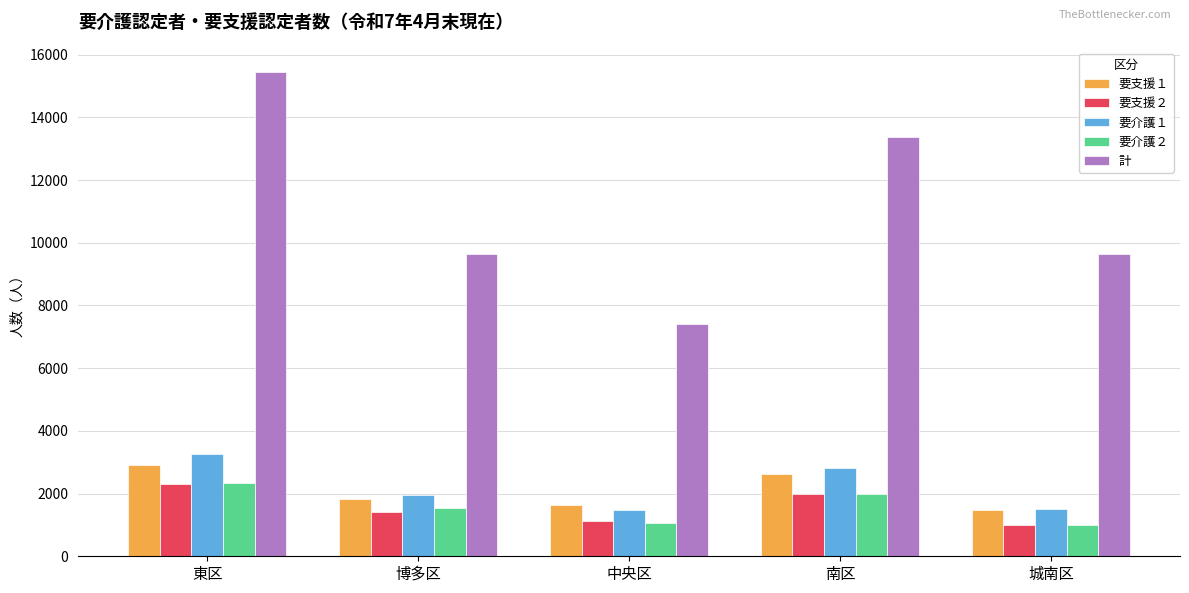

What is the sum of the 計 values at 南区 and 東区?

28833